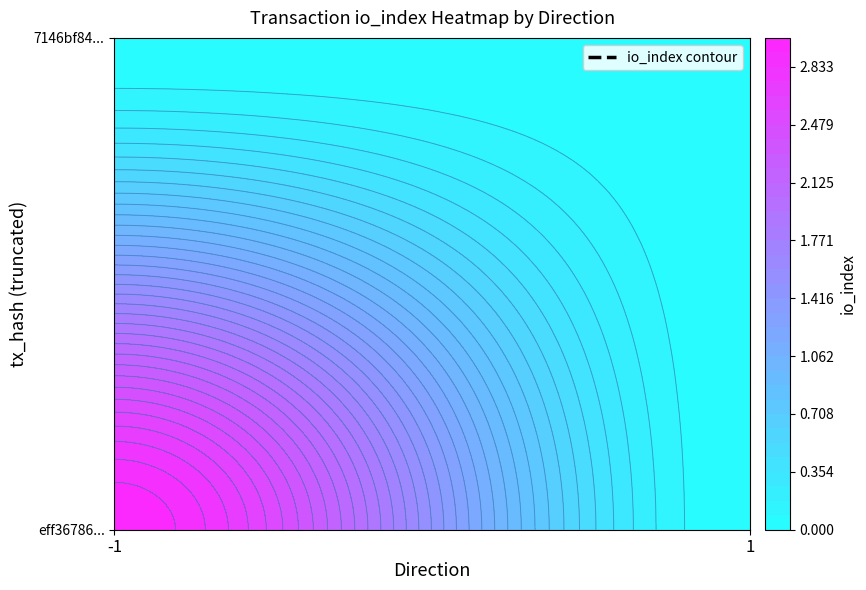

Is the value of eff36786133ac857f19fe78de555db40408d0f7 at -1 greater than the value of 7146bf848fefc37d0b6319f474d50e592c475f0 at -1?

Yes